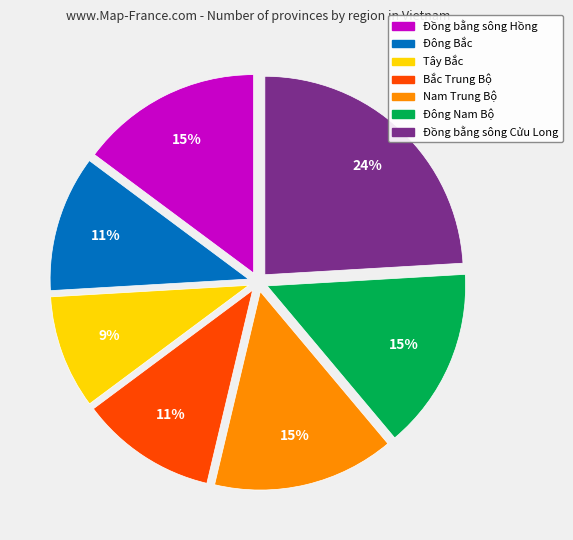

Is there any slice that represents more than half of the pie?

No